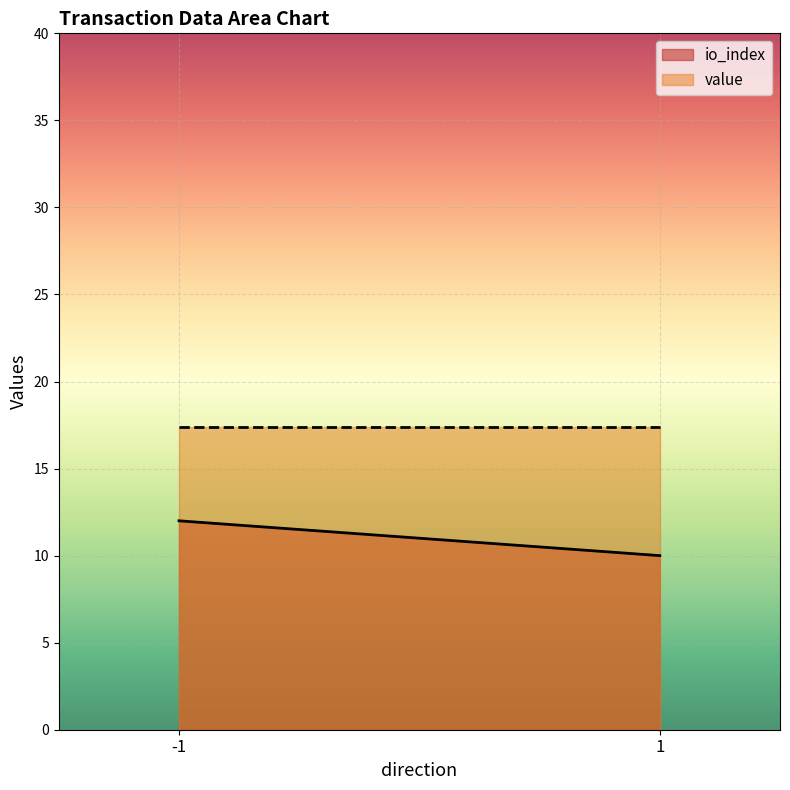

How many distinct data groups are displayed?

2